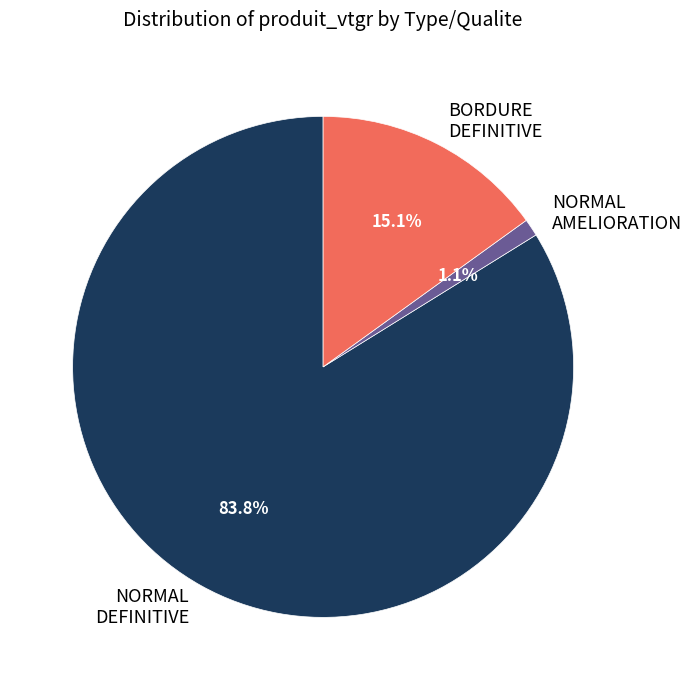

Count the number of slices in the pie.

3